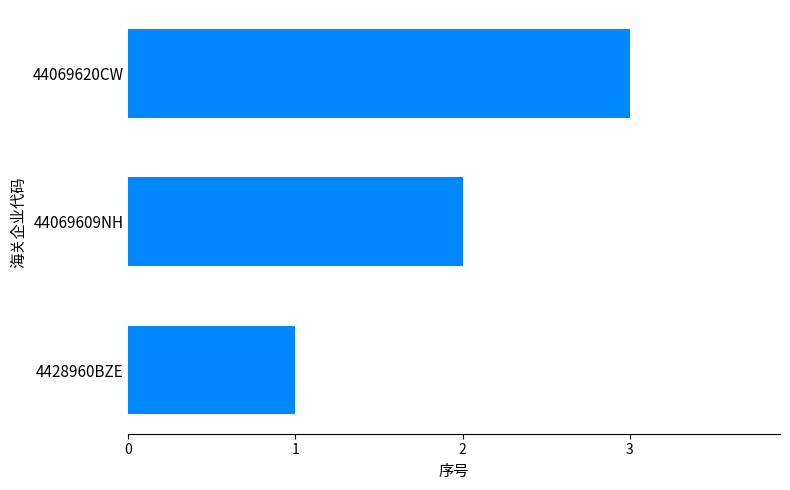

What is the sum of the values at 44069609NH and 44069620CW?

5